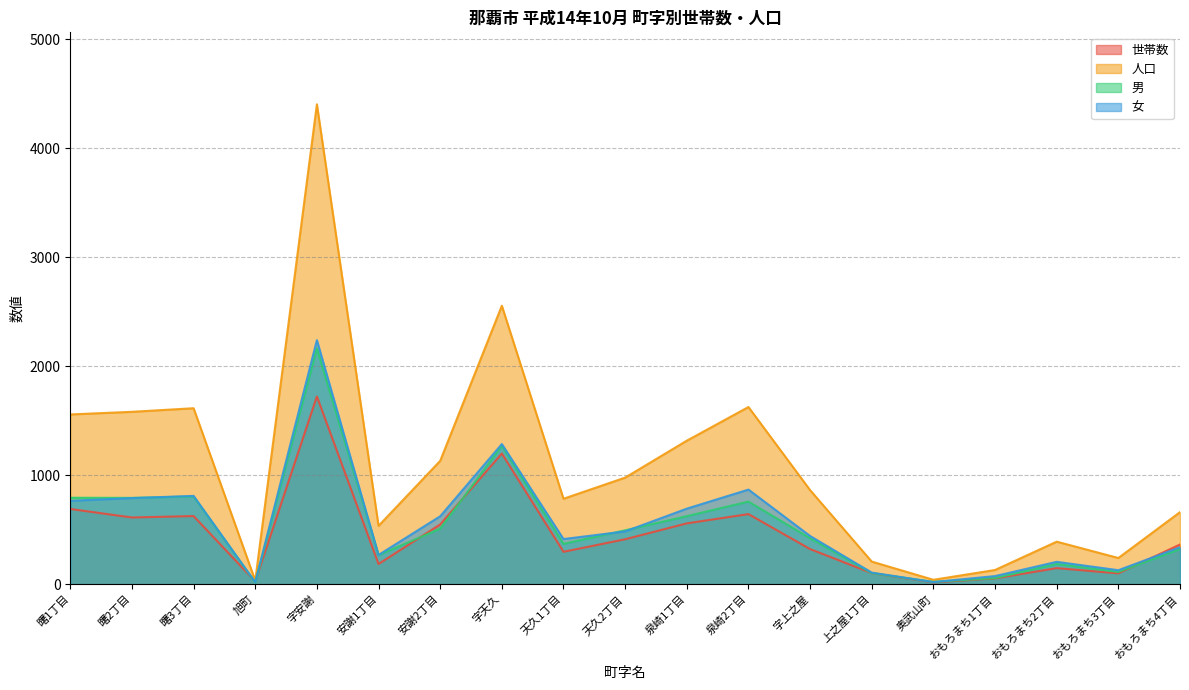

Where is 世帯数 nearest to the value 869?

曙1丁目